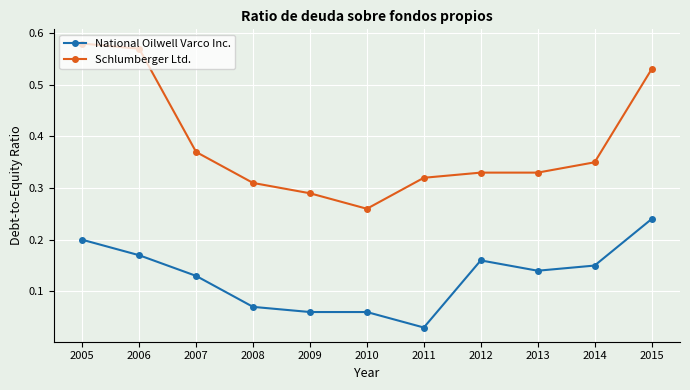

What is the sum of all National Oilwell Varco Inc. values?

1.4